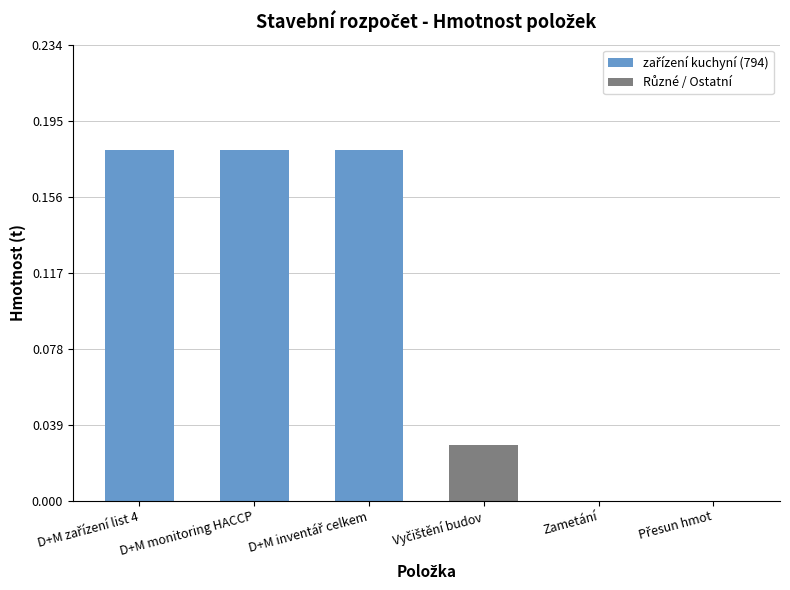

The value at D+M monitoring HACCP is 0.3. True or false?

False